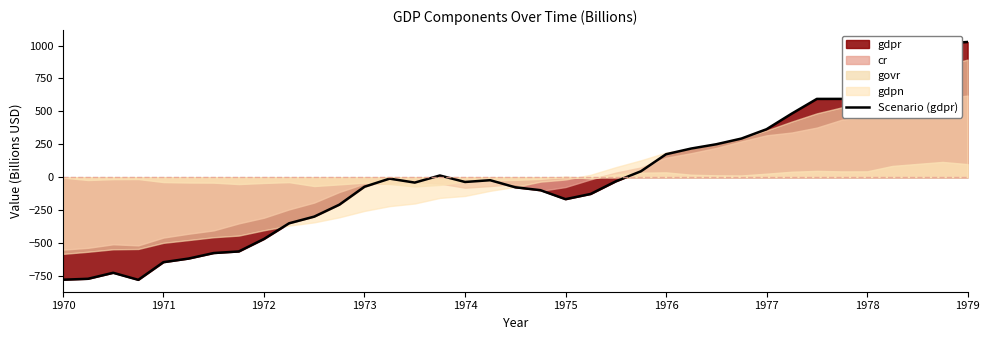

How many points are lower than both their immediate neighbors (excluding endpoints)?

4